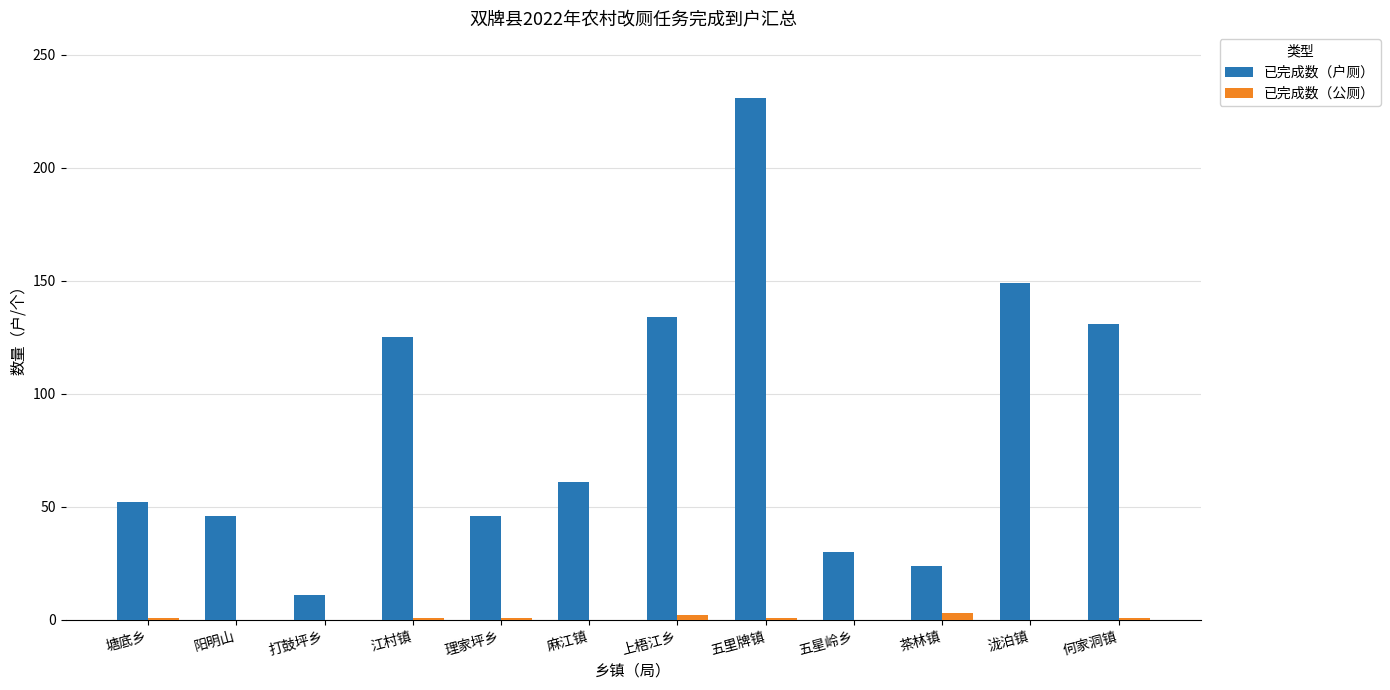

What is the sum of the 已完成数（公厕） values at 泷泊镇 and 何家洞镇?

1